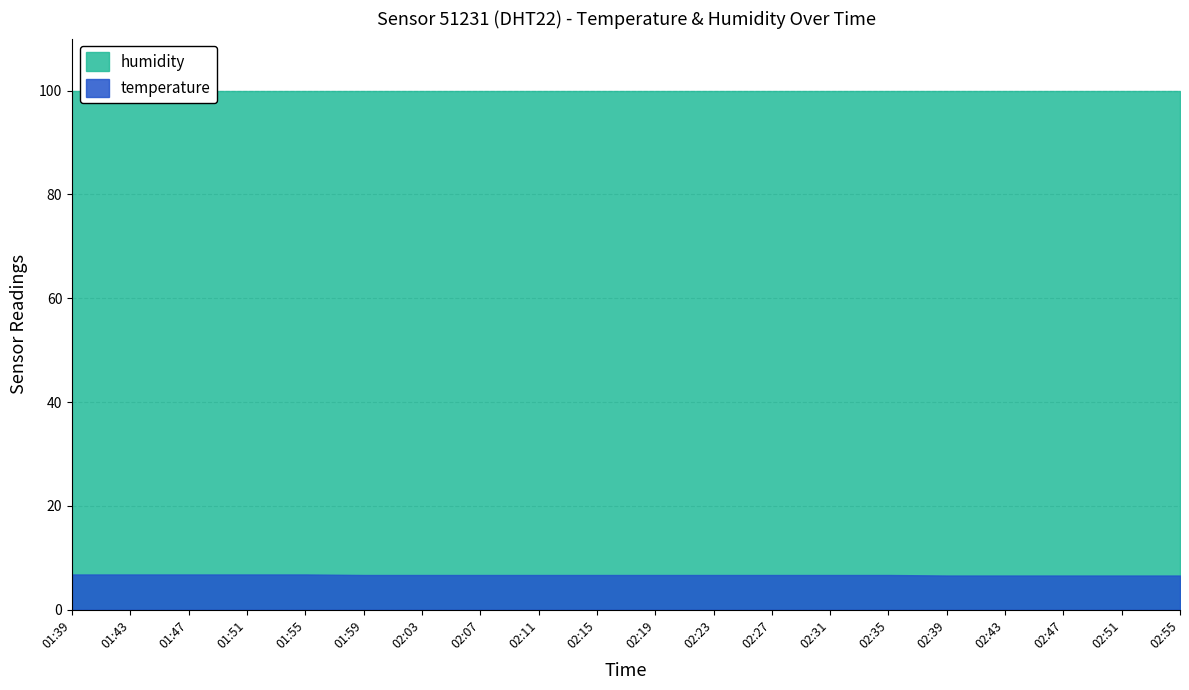

Between 02:31 and 02:27, which is larger?

02:31